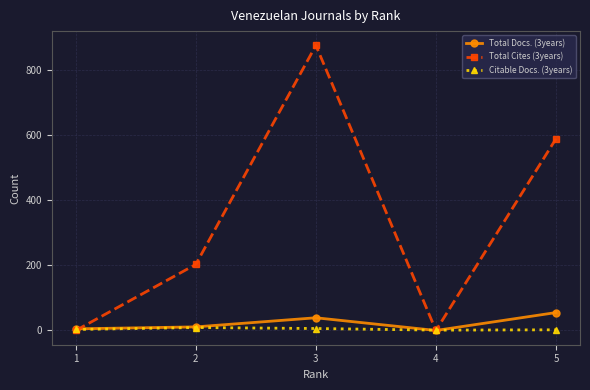

True or false: Total Cites (3years) has more than 2 points higher than both neighbors.

False